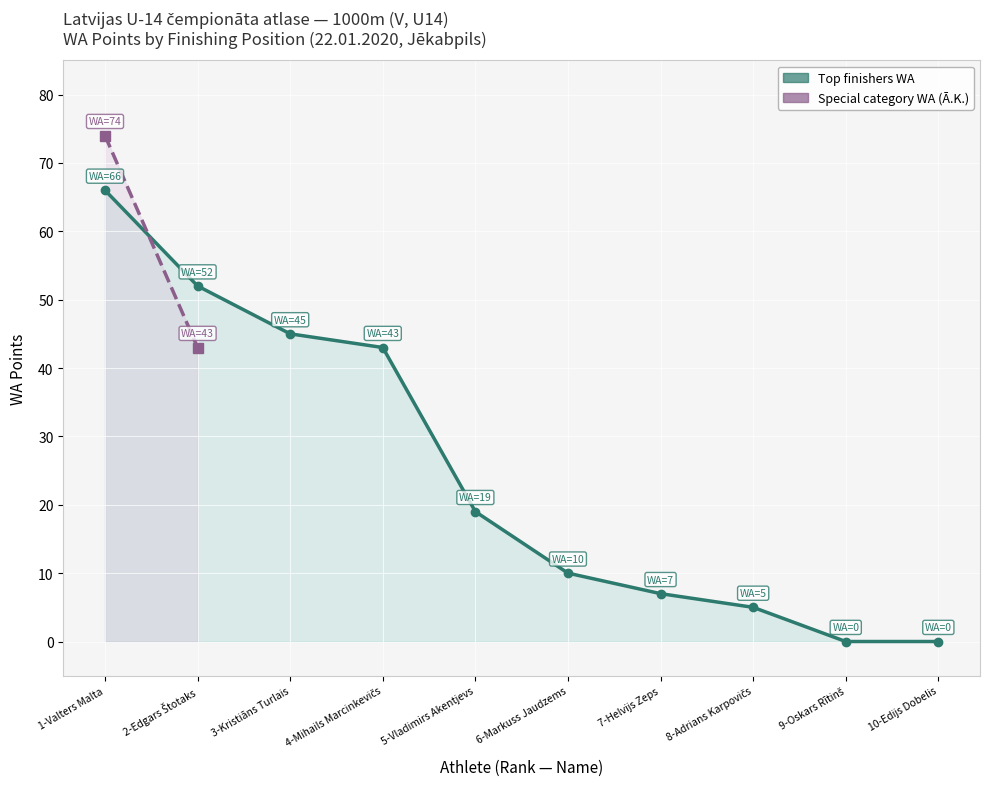

Read the value at 3-Kristiāns Turlais, to the nearest 10.

40